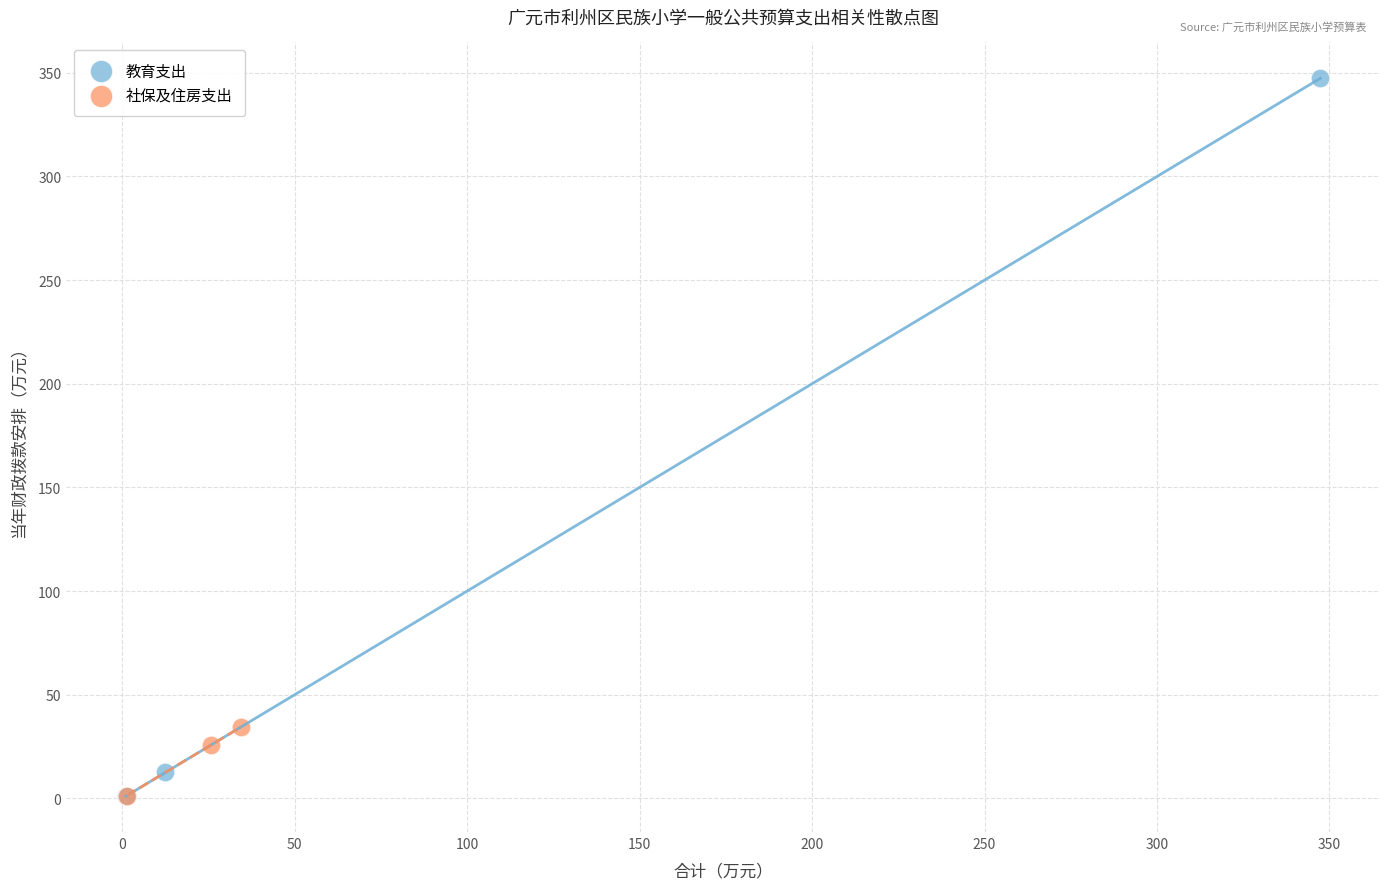

Which series has the widest spread of Y values?

教育支出